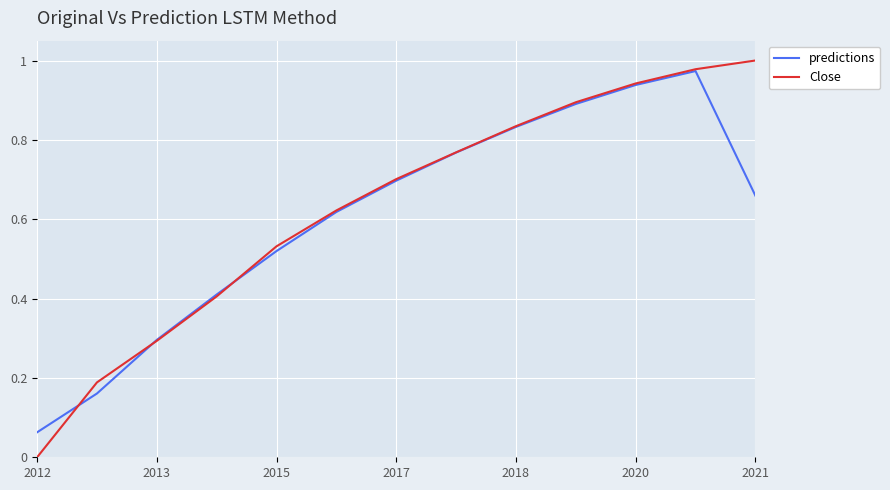

Which series has the widest spread of values?

Close